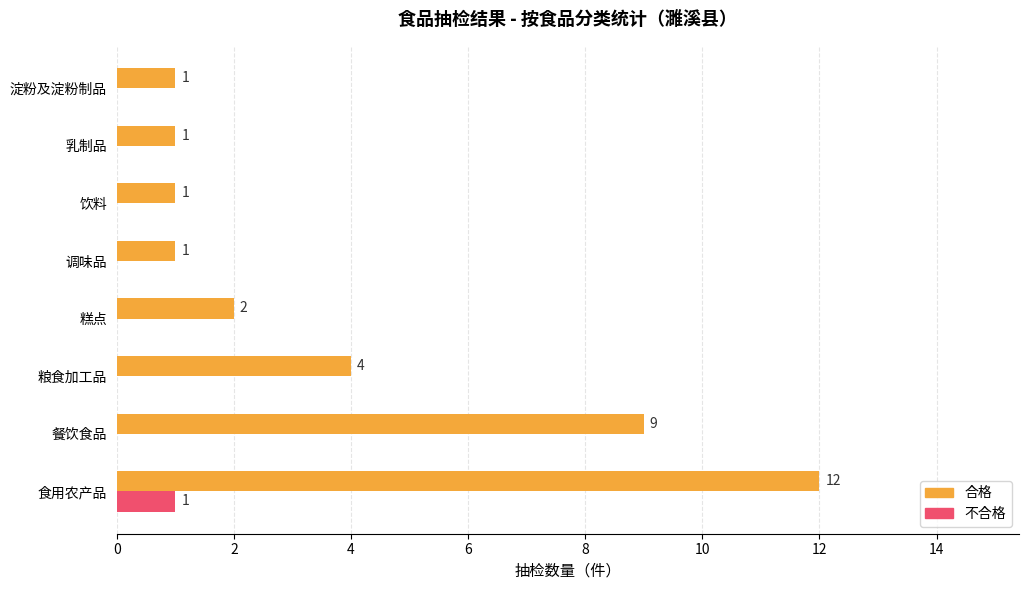

The value of 合格 at 餐饮食品 is 15. True or false?

False